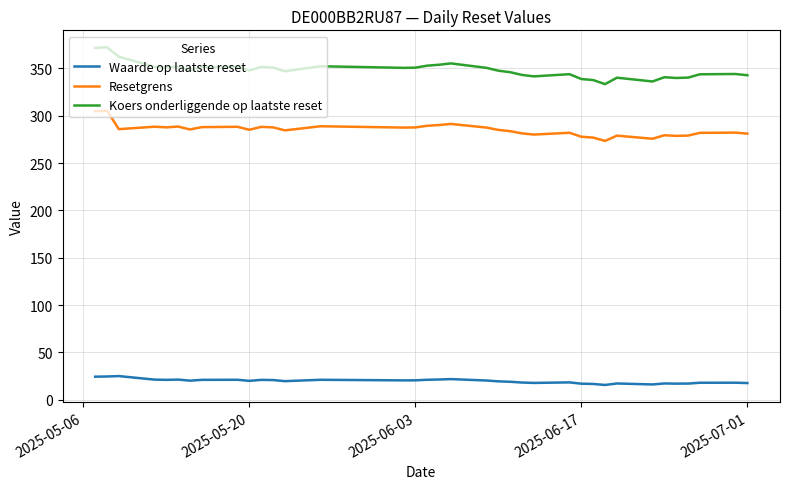

Which series has the widest spread of values?

Koers onderliggende op laatste reset